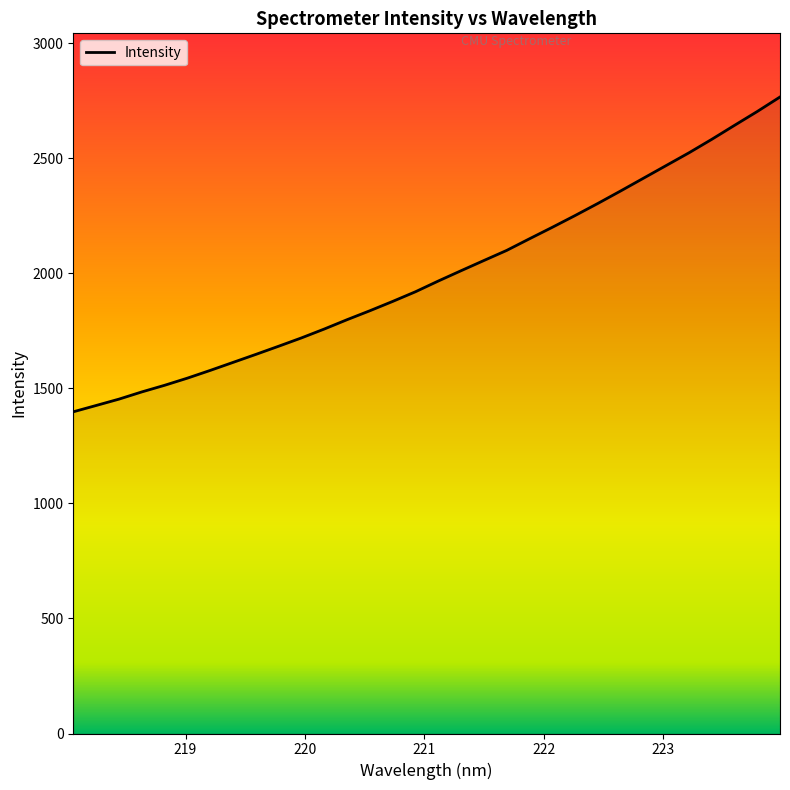

What is the smallest value displayed?

1398.1